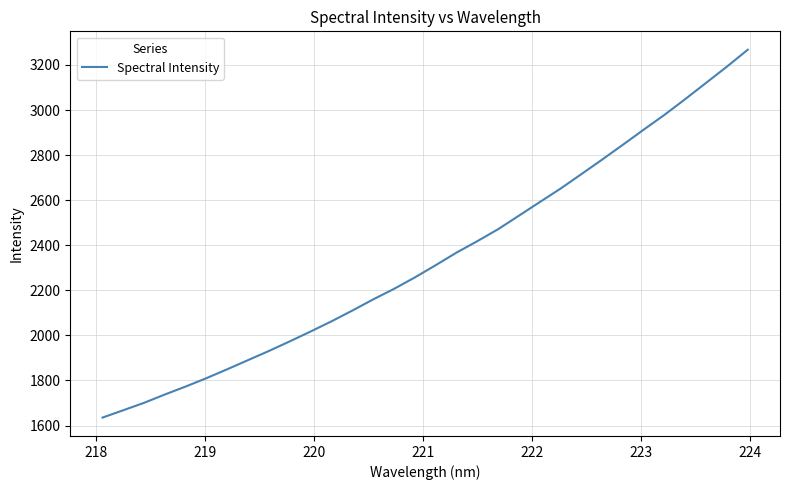

What is the greatest value displayed?

3267.7